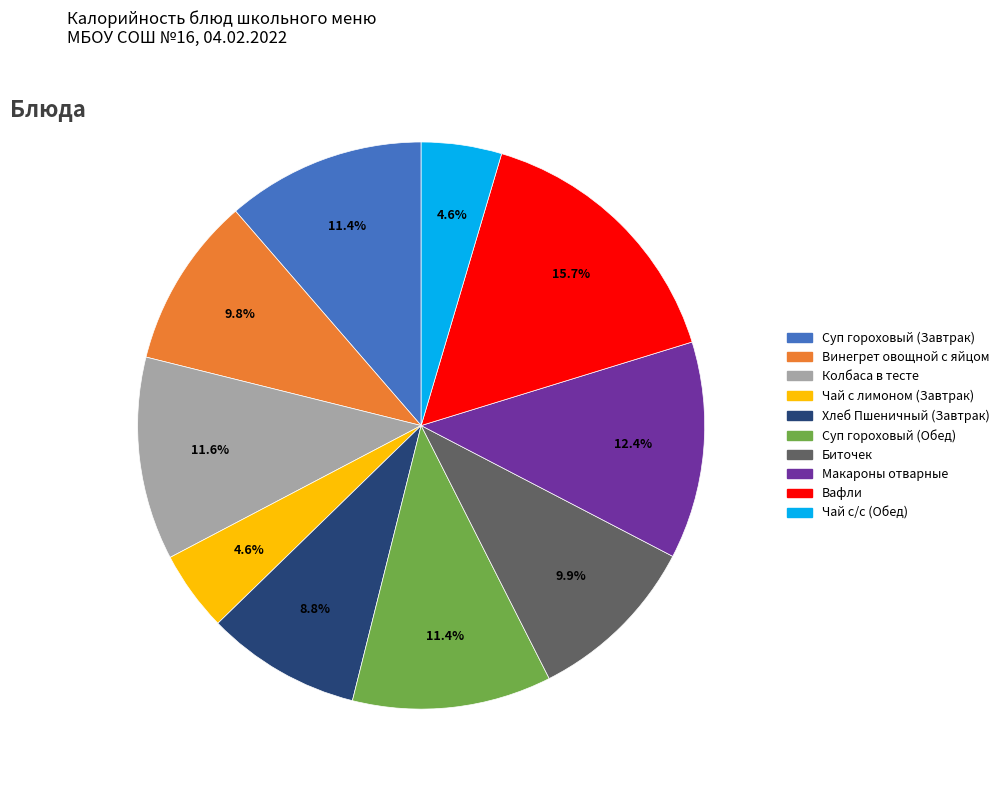

How many segments does this pie chart have?

10